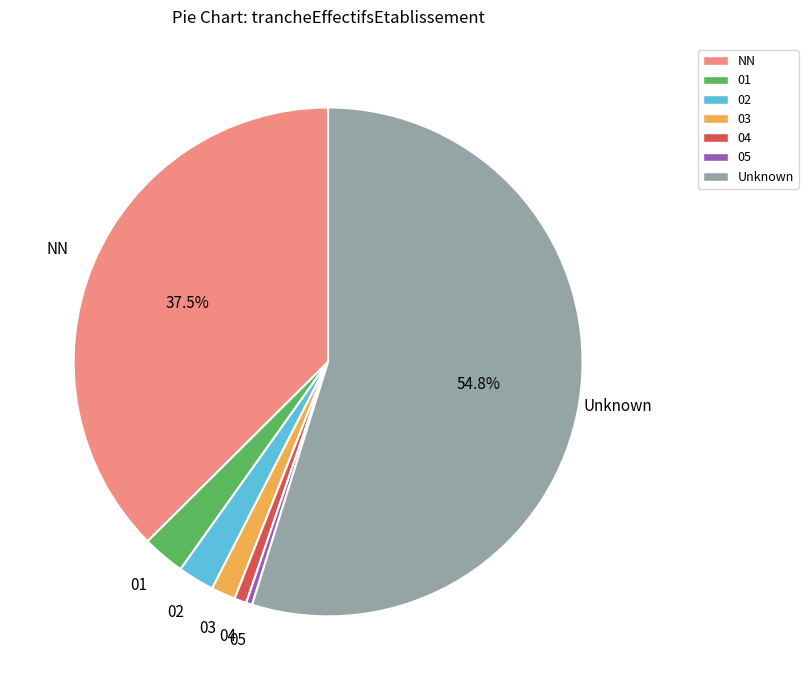

Approximately how many times larger is the value at Unknown compared to 05?

142.0